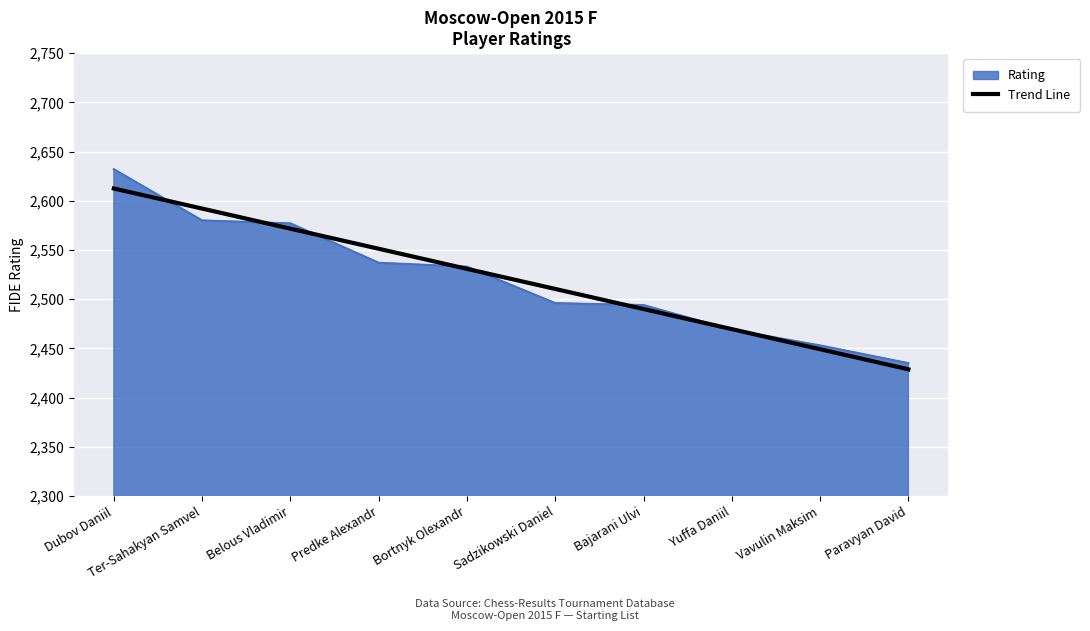

What is the lowest value of the Trend Line series?

2428.7